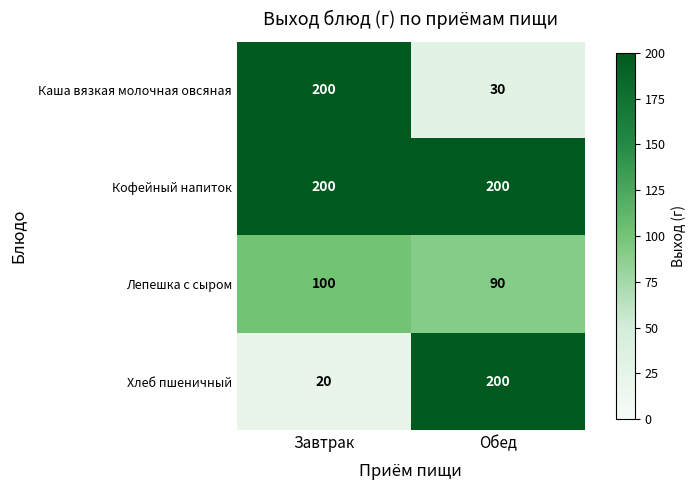

What is the lowest value of the Кофейный напиток series?

200